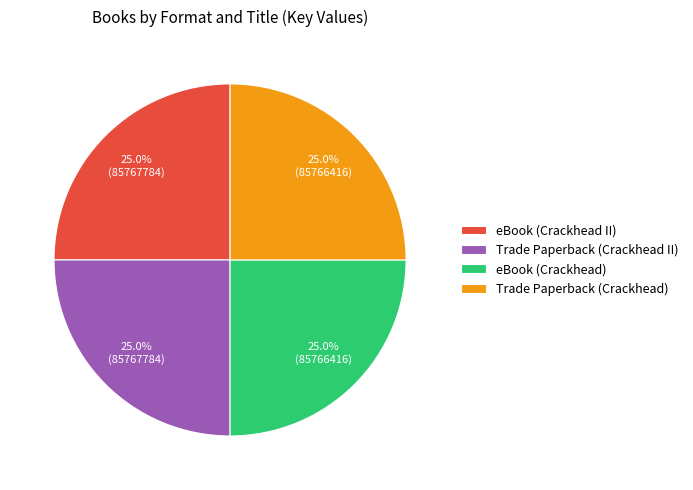

To the nearest percent, what percentage of the pie is eBook (Crackhead)?

25%